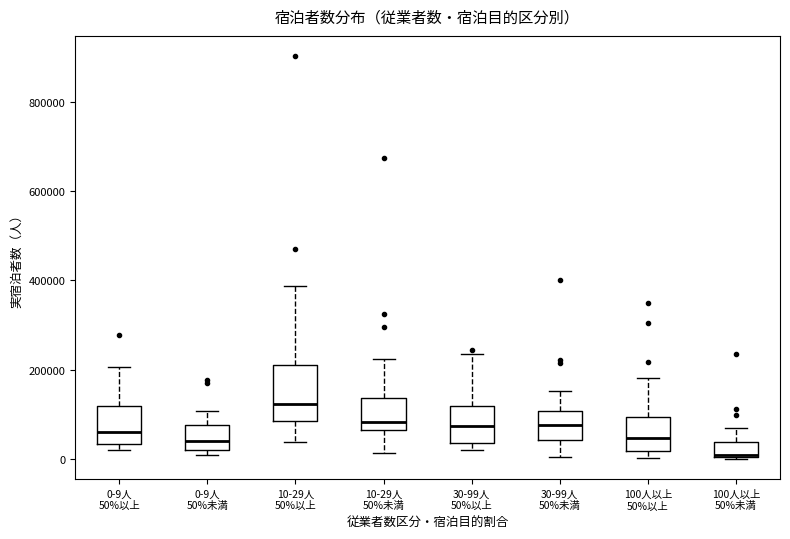

Which box's median line is the lowest?

100人以上 50%未満